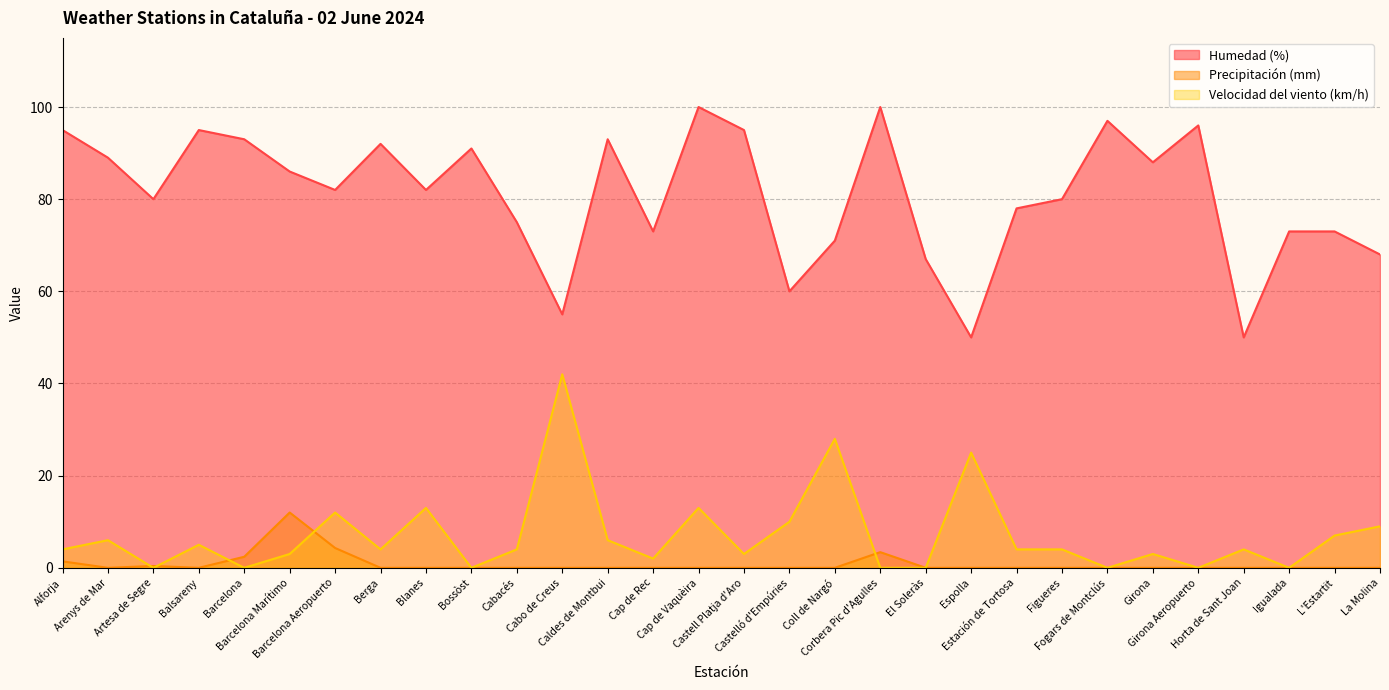

What position from the left is Cabacés?

11